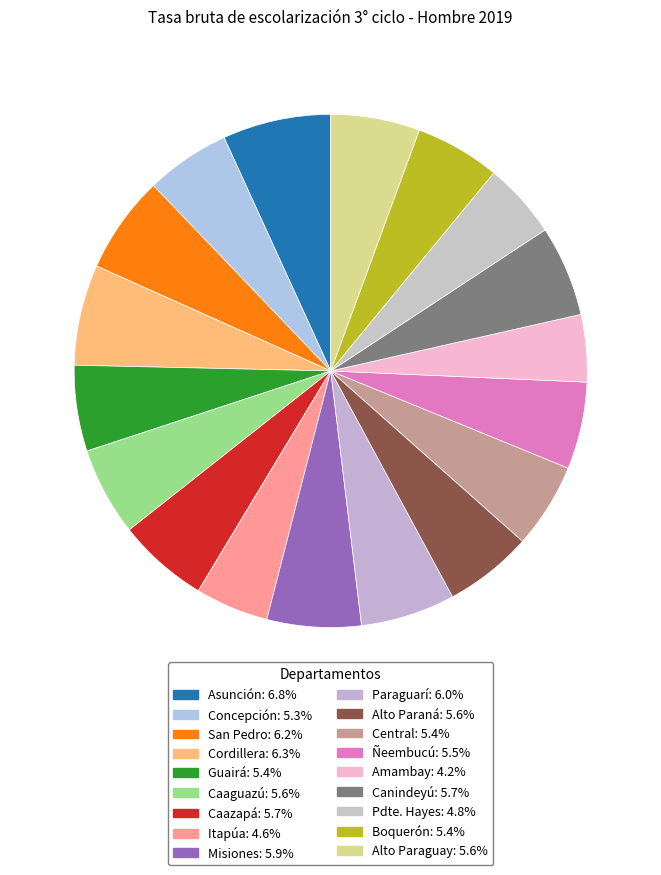

To the nearest percent, what is the average slice percentage?

6%